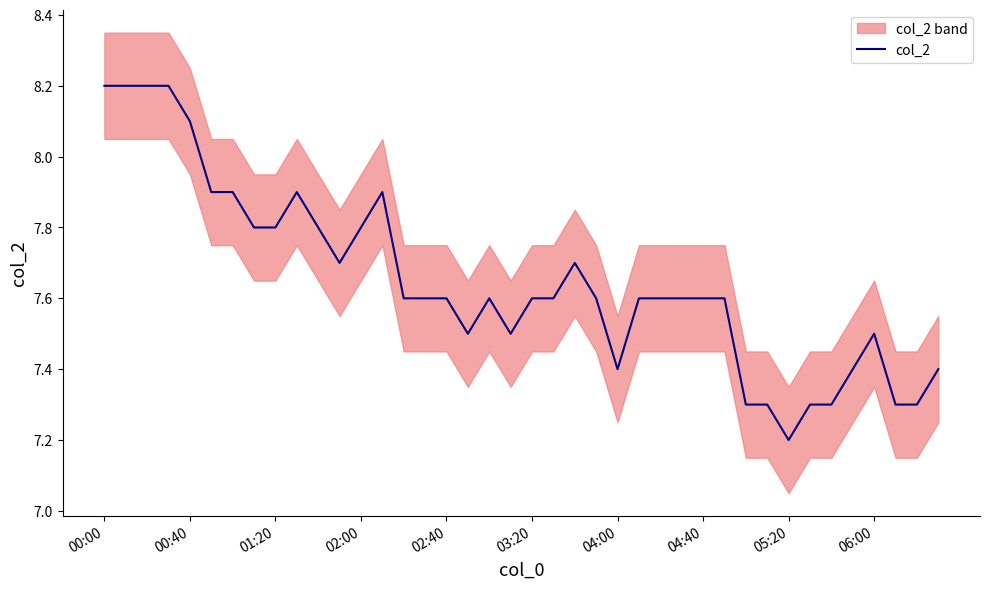

Is it true that the value at 34 is 7.3?

True